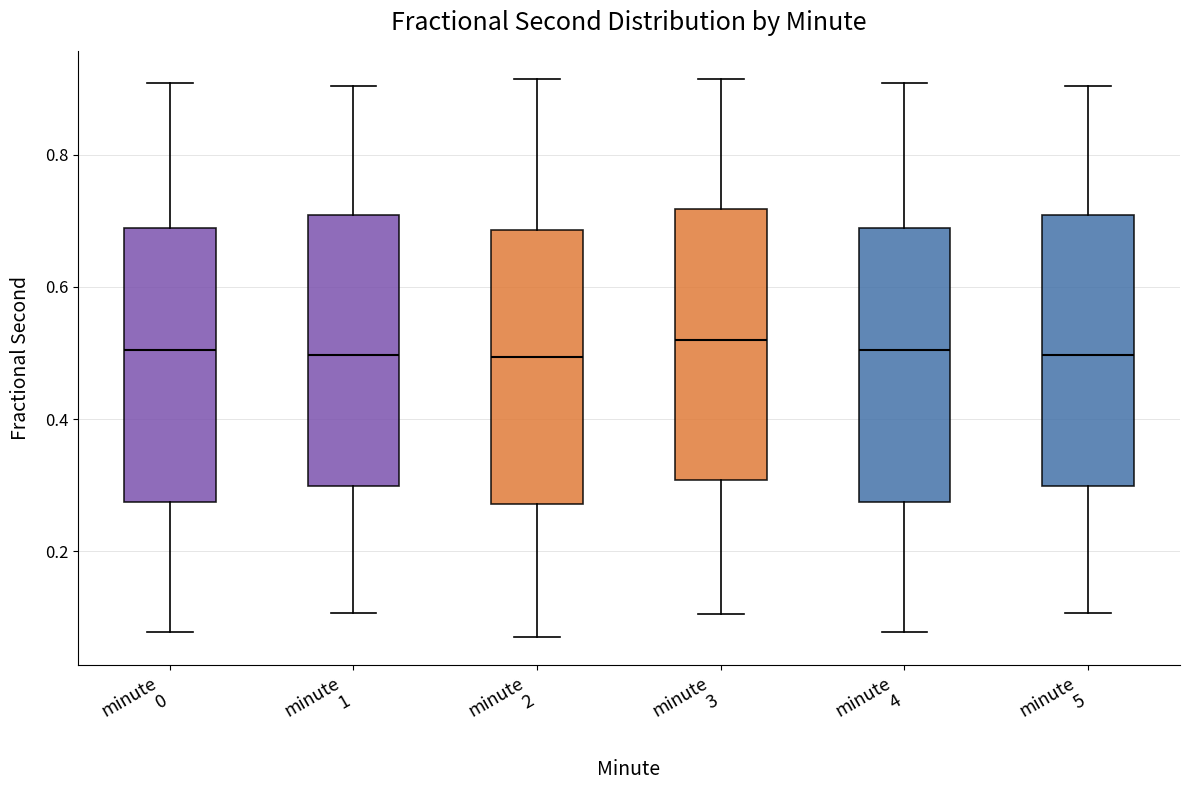

Reading left to right, transcribe this box plot: for each box, give where its median line is, the range the box spans, and where its two whiskers end, as read against the y-axis. The values are not printed on the chart, so give them approximately, as read against the axis.

minute 0: median 0.50, box 0.28 to 0.68, whiskers 0.08 to 0.90
minute 1: median 0.50, box 0.30 to 0.70, whiskers 0.10 to 0.90
minute 2: median 0.50, box 0.28 to 0.68, whiskers 0.08 to 0.92
minute 3: median 0.52, box 0.30 to 0.72, whiskers 0.10 to 0.92
minute 4: median 0.50, box 0.28 to 0.68, whiskers 0.08 to 0.90
minute 5: median 0.50, box 0.30 to 0.70, whiskers 0.10 to 0.90